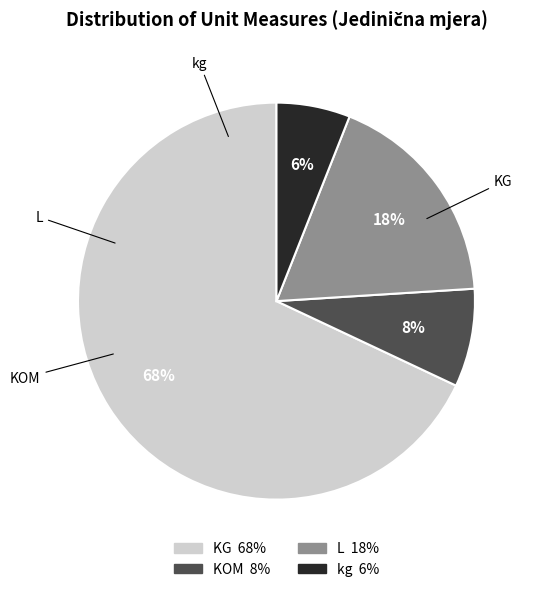

Rank the categories by value from highest to lowest.

KG, L, KOM, kg